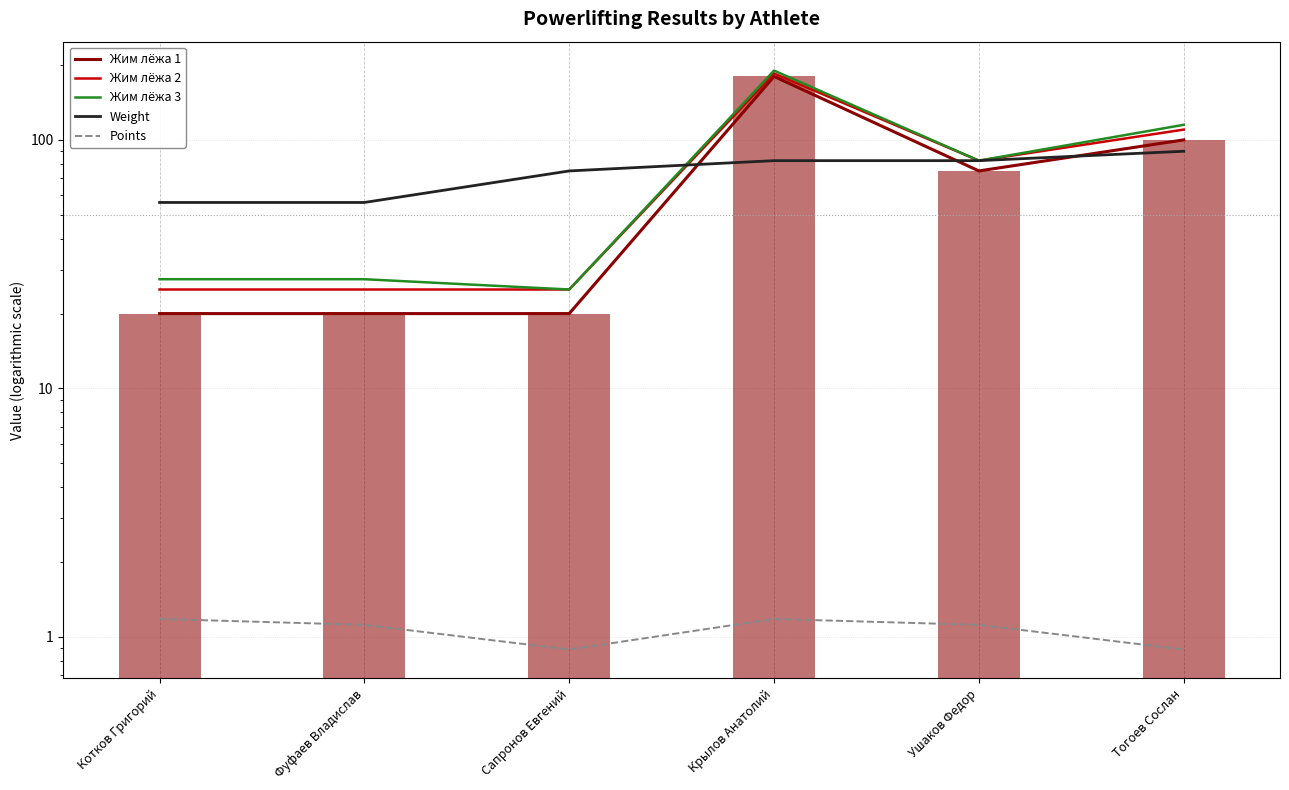

Are the bars horizontal?

No